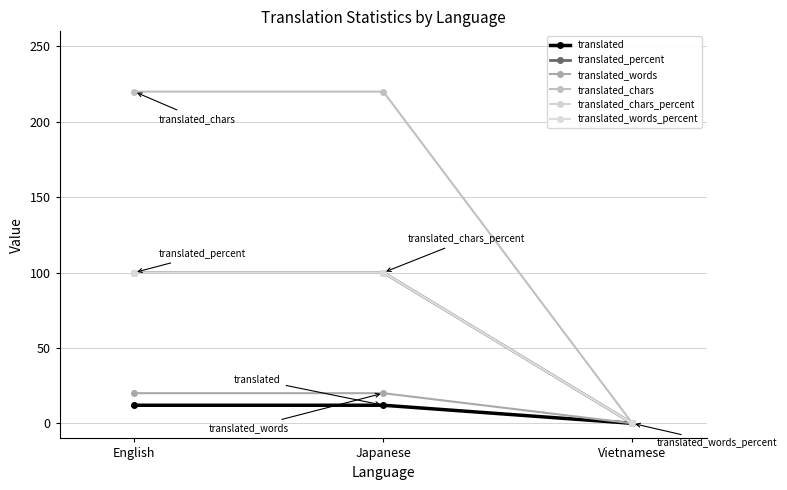

Does the chart have visible grid lines?

Yes